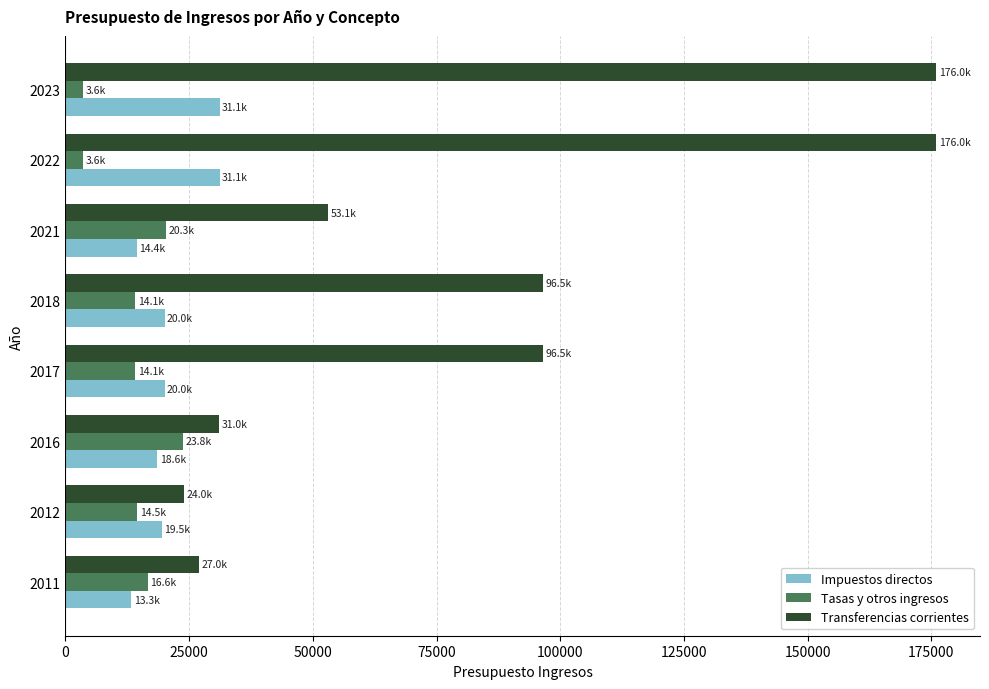

What is the highest value of the Tasas y otros ingresos series?

23800.0